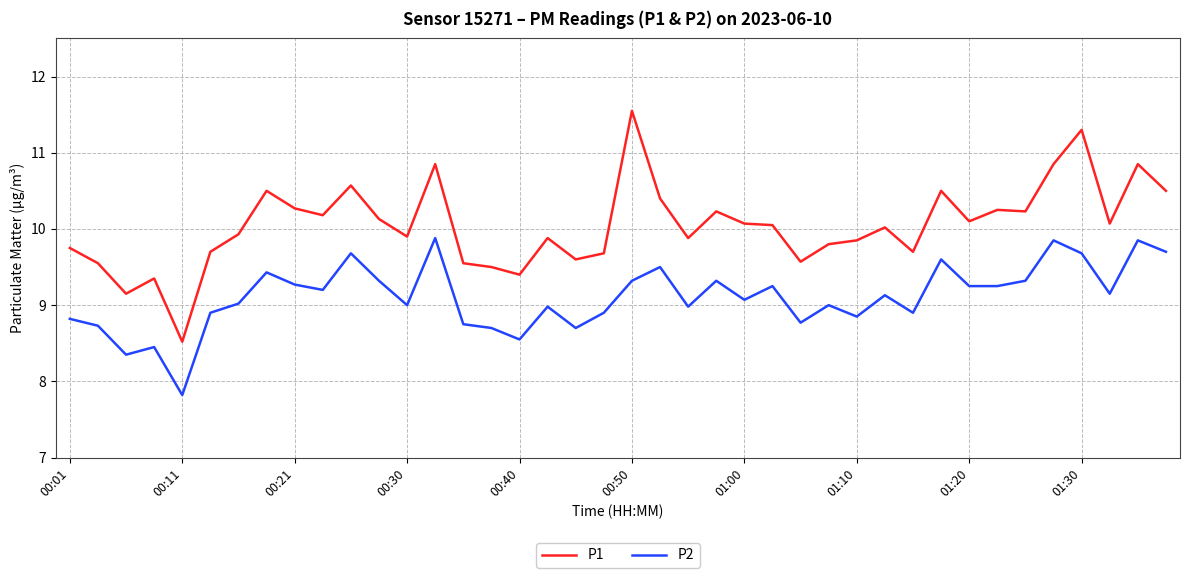

Which series has the largest range (max minus min)?

P1